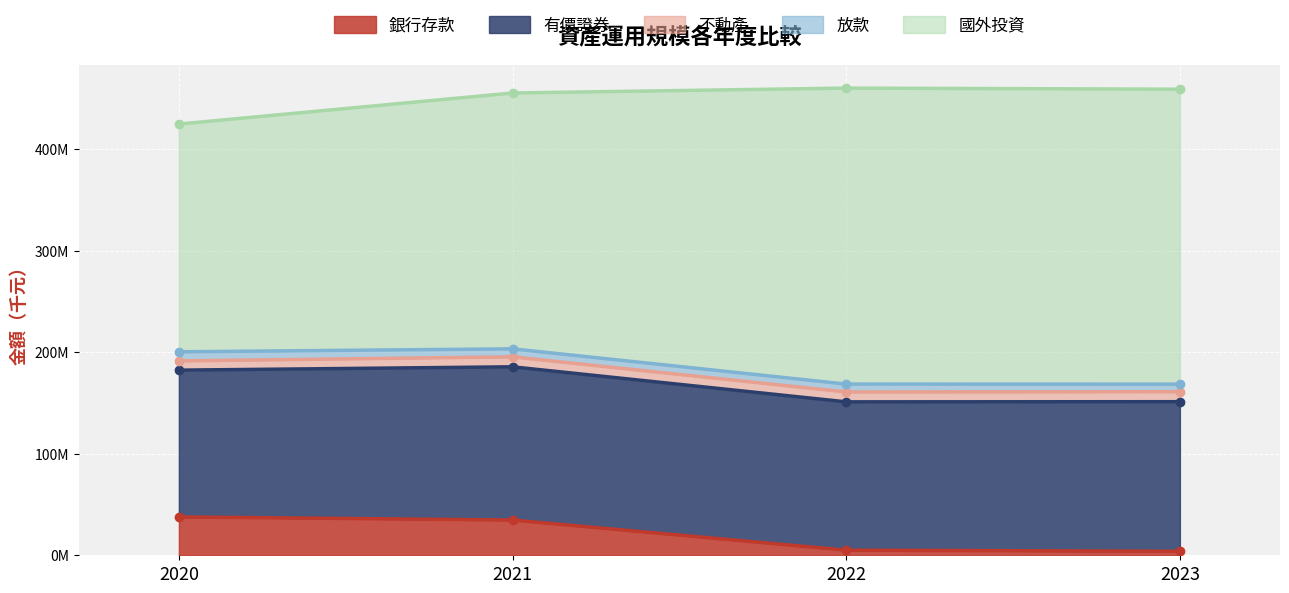

What is the difference between the 國外投資 values at 2023 and 2022?

1032672